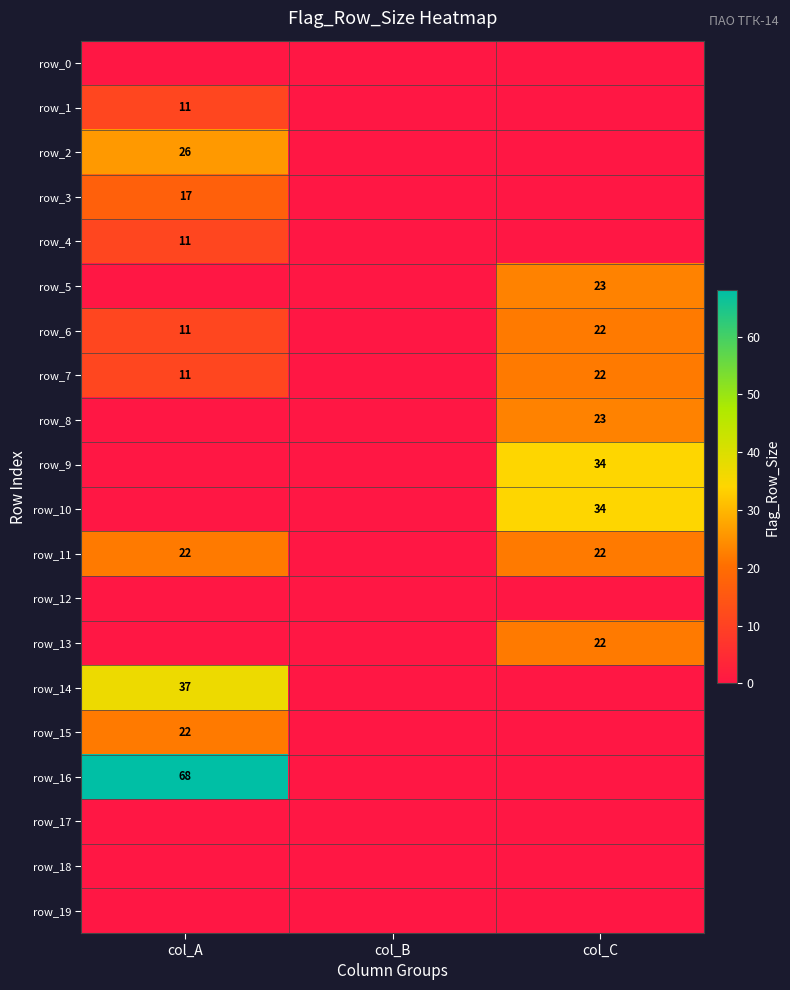

At how many categories does at least one series exceed 22?

2